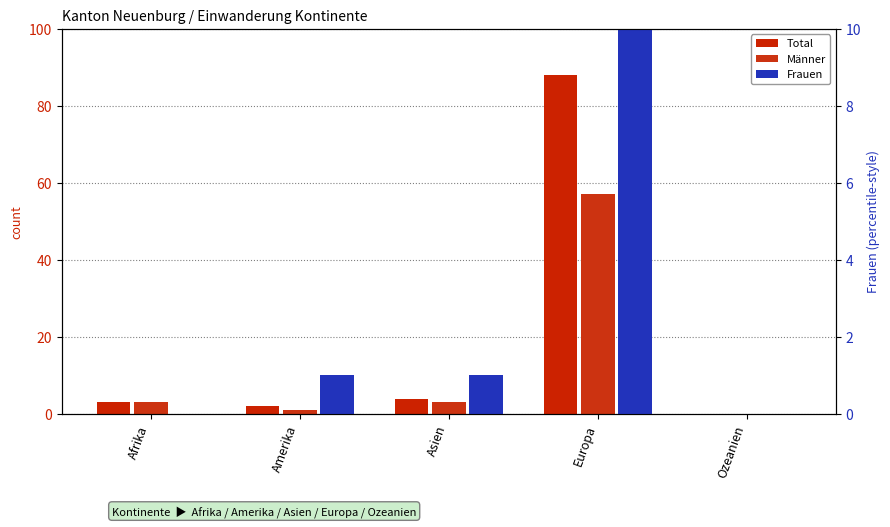

What is the greatest value displayed?

88